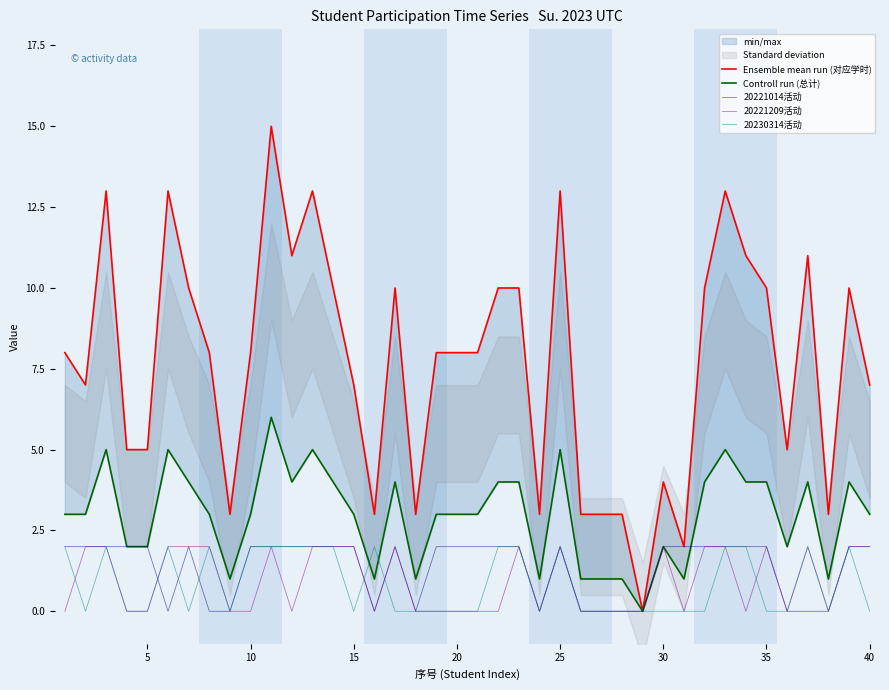

How many lines are shown in the chart?

5